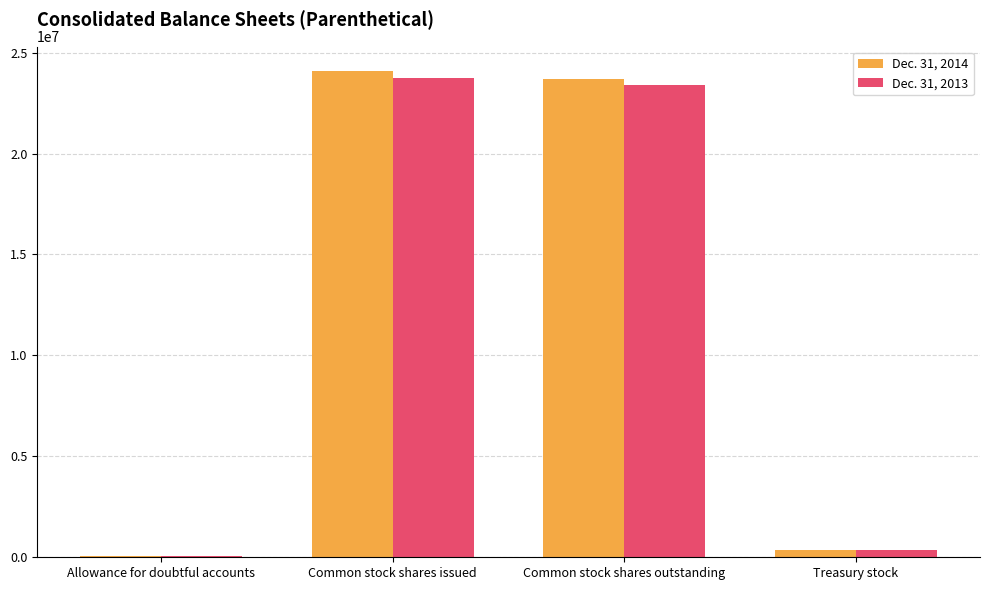

What is the sum of all Dec. 31, 2014 values?

48261976